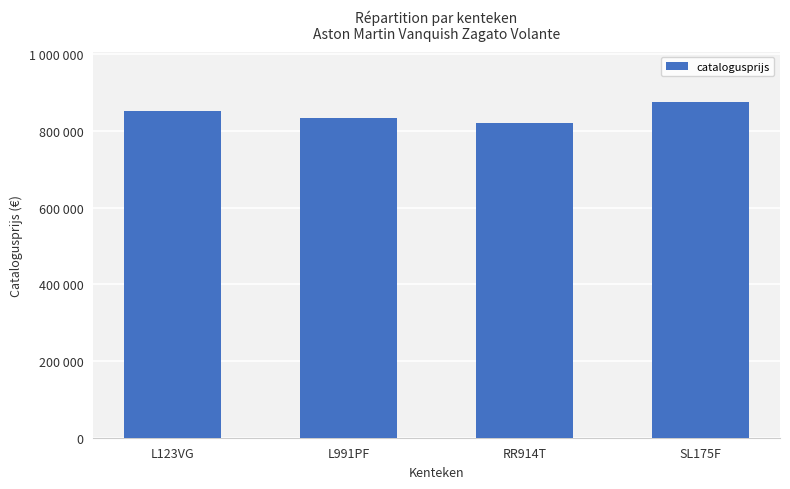

Is it true that the value at L123VG is 850629?

True